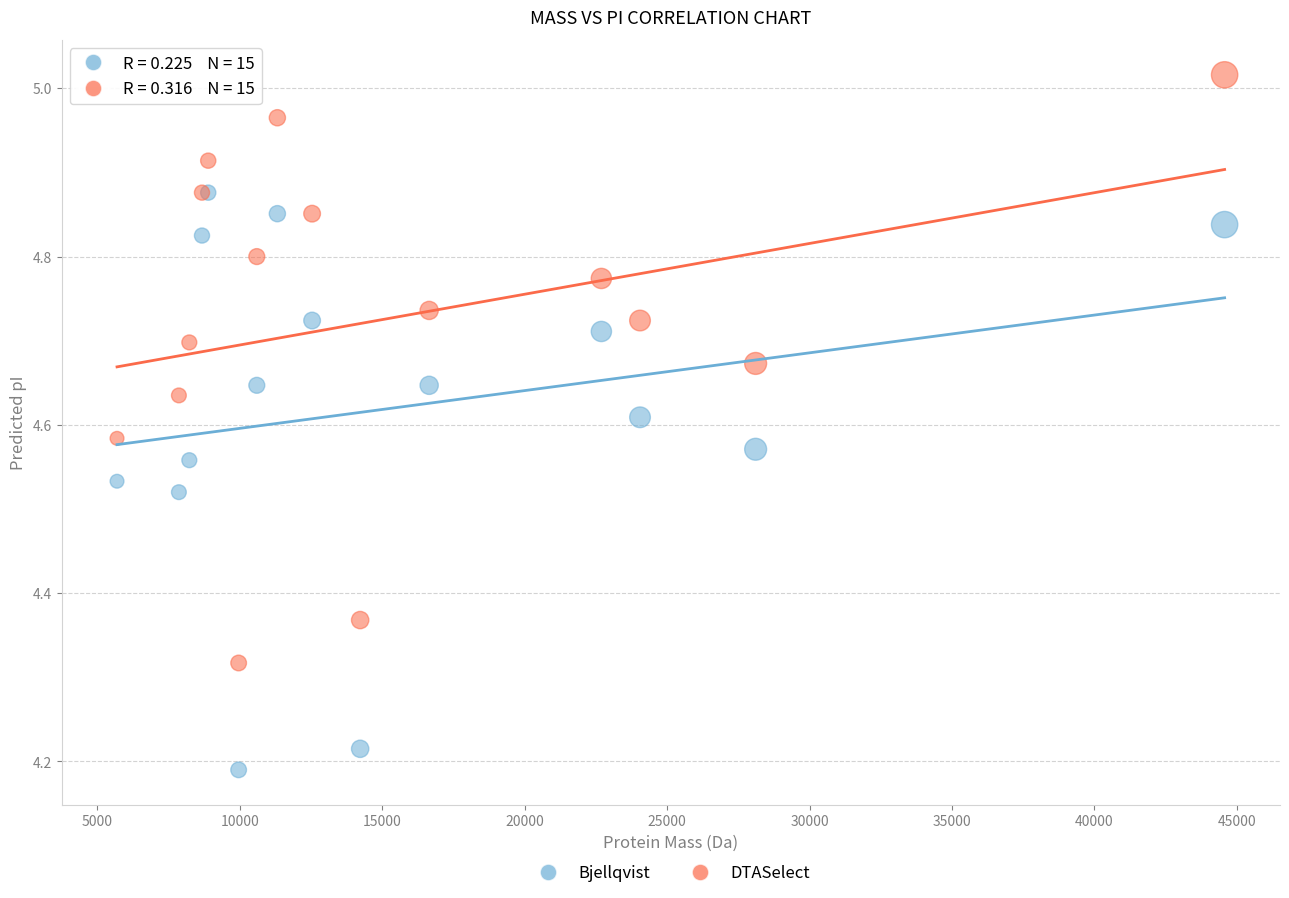

Which series has the widest spread of Y values?

DTASelect